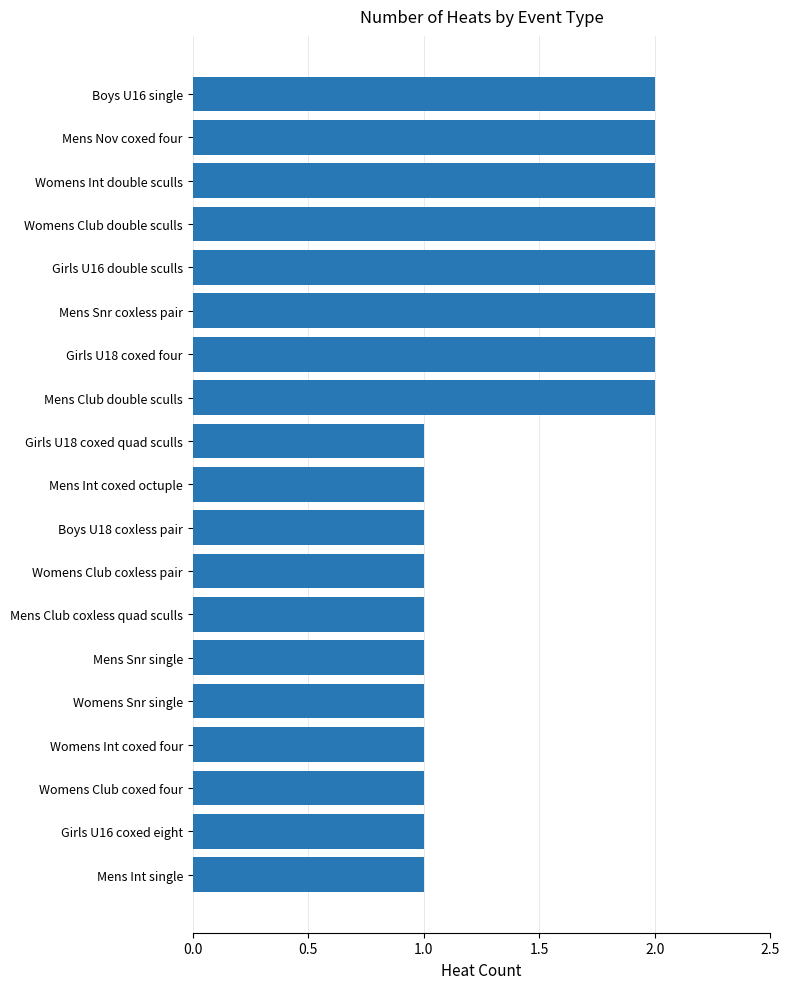

Which has a higher value, Girls U16 double sculls or Mens Int single?

Girls U16 double sculls